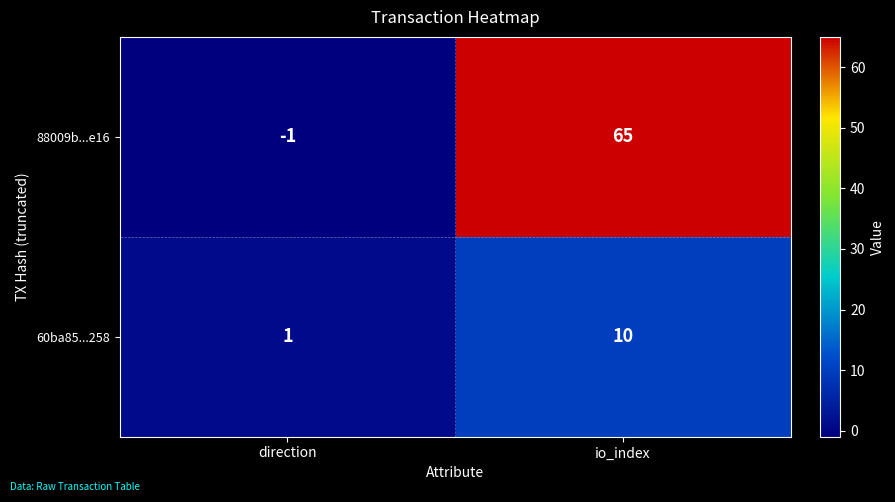

List the series in order of their overall mean, highest first.

88009b...e16, 60ba85...258